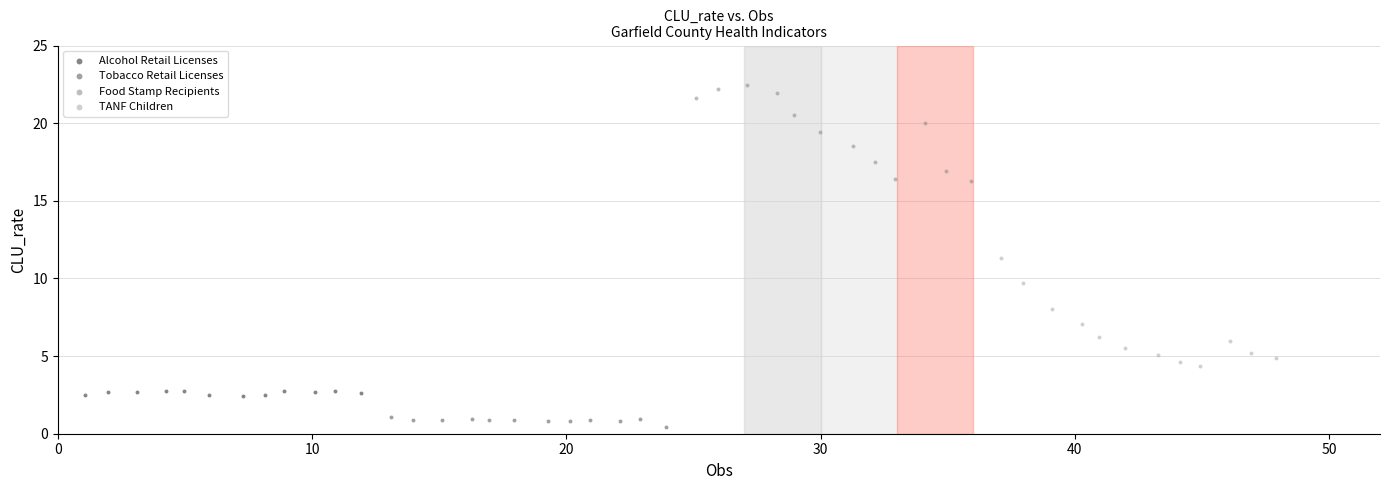

Which series contains the lowest Y value?

Tobacco Retail Licenses